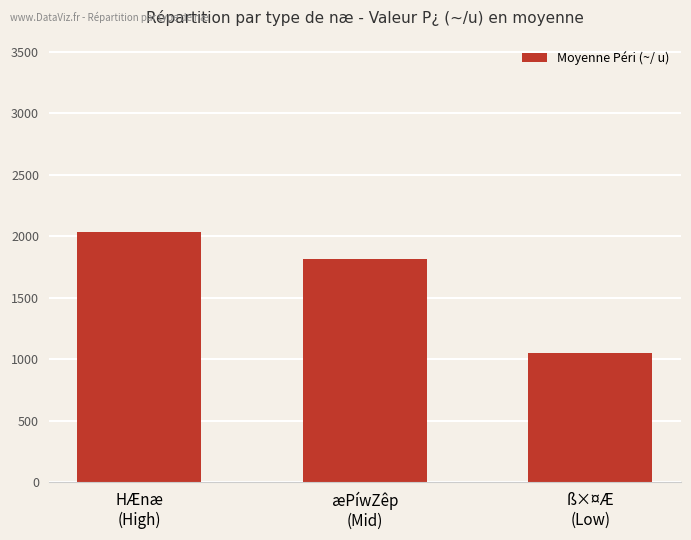

Reading left to right, extract all data points from this chart.

2032.9	1813.3	1050.0